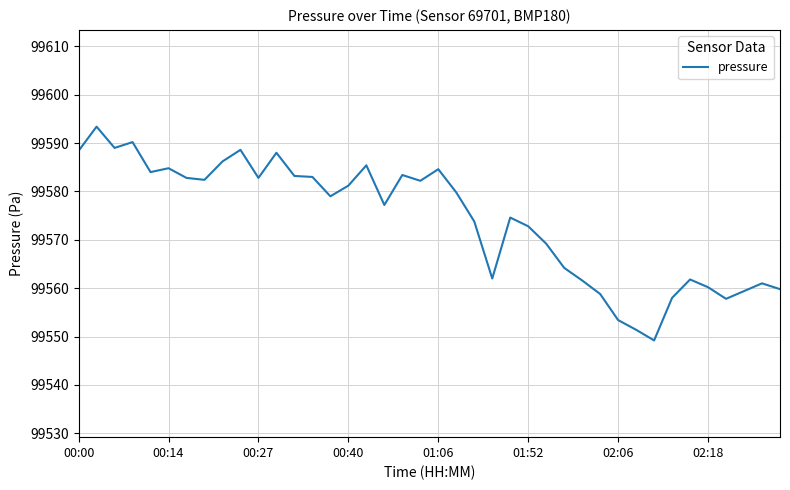

What is the greatest value displayed?

99593.4